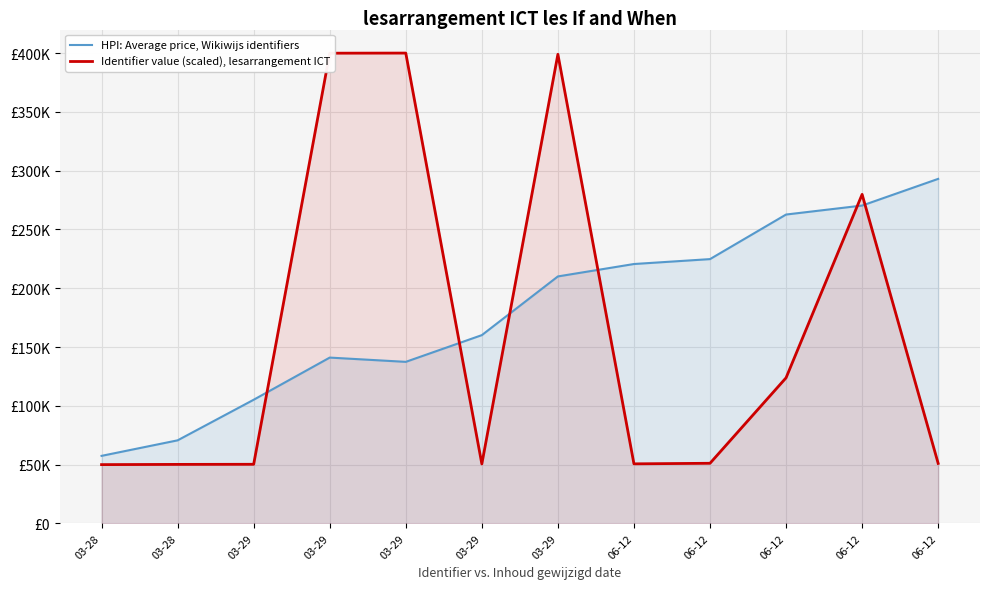

What is the minimum value shown in the chart?

50000.0